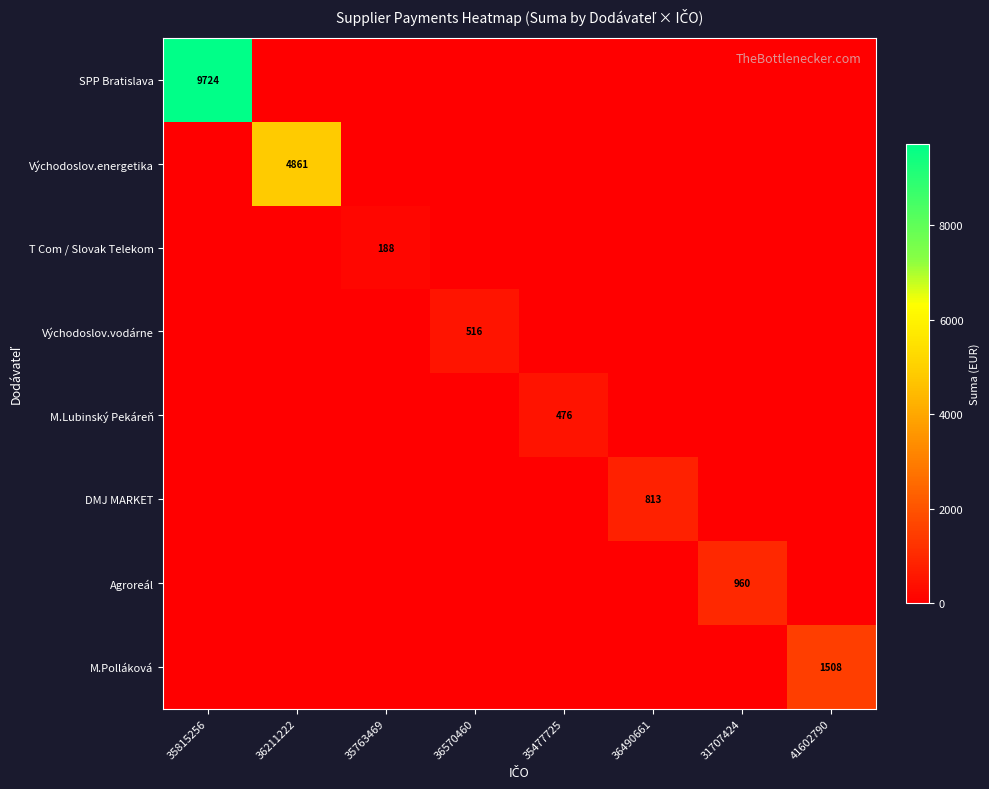

The M.Lubinský Pekáreň series shows 283 at 35477725. True or false?

False